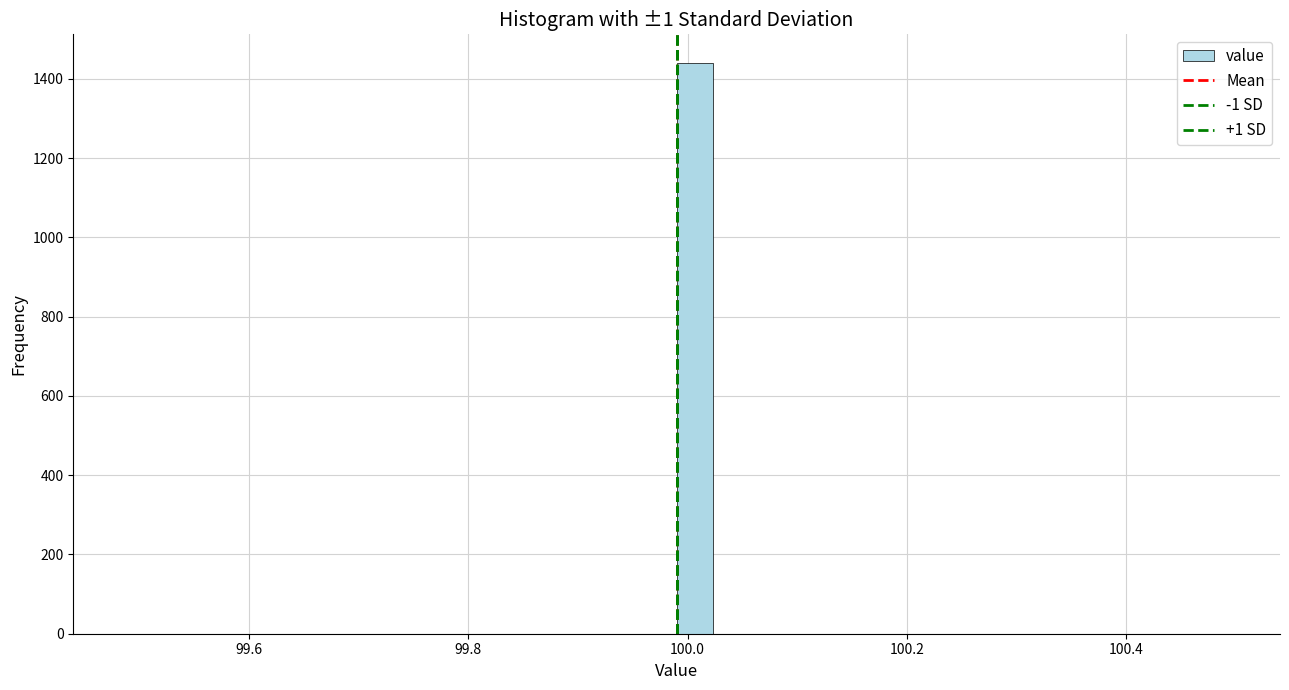

Around what value on the x-axis is the tallest bar? Give the approximate position of its centre, as read against the axis.

100.00